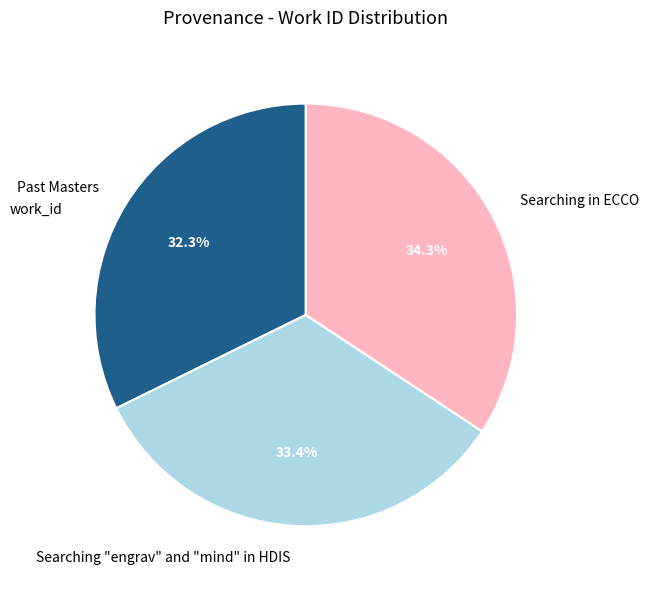

Which slice is the smallest?

Past Masters